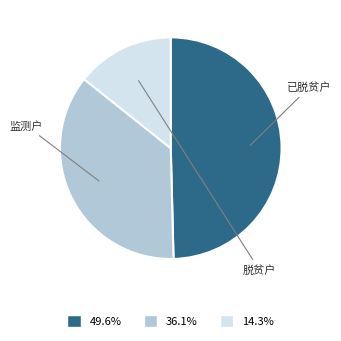

How many segments does this pie chart have?

3